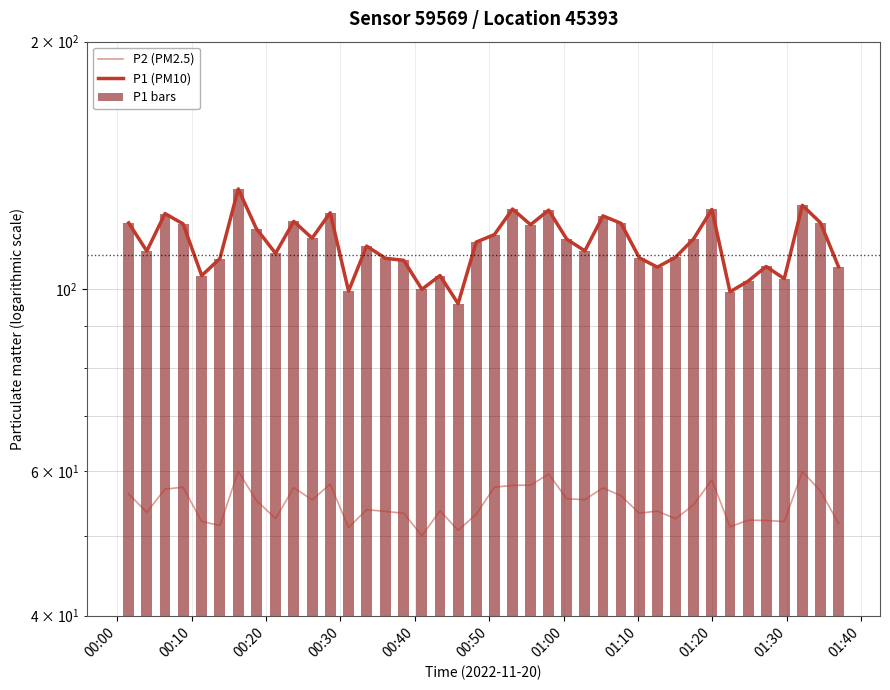

Which series has the largest range (max minus min)?

P1 (PM10)